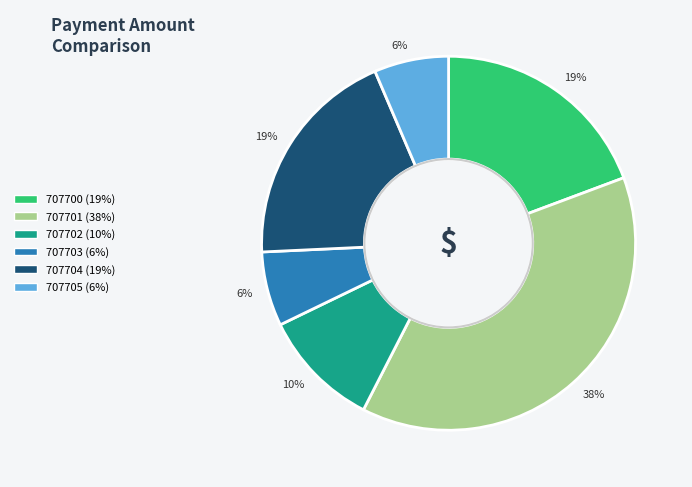

What is the largest slice in the pie chart?

707701